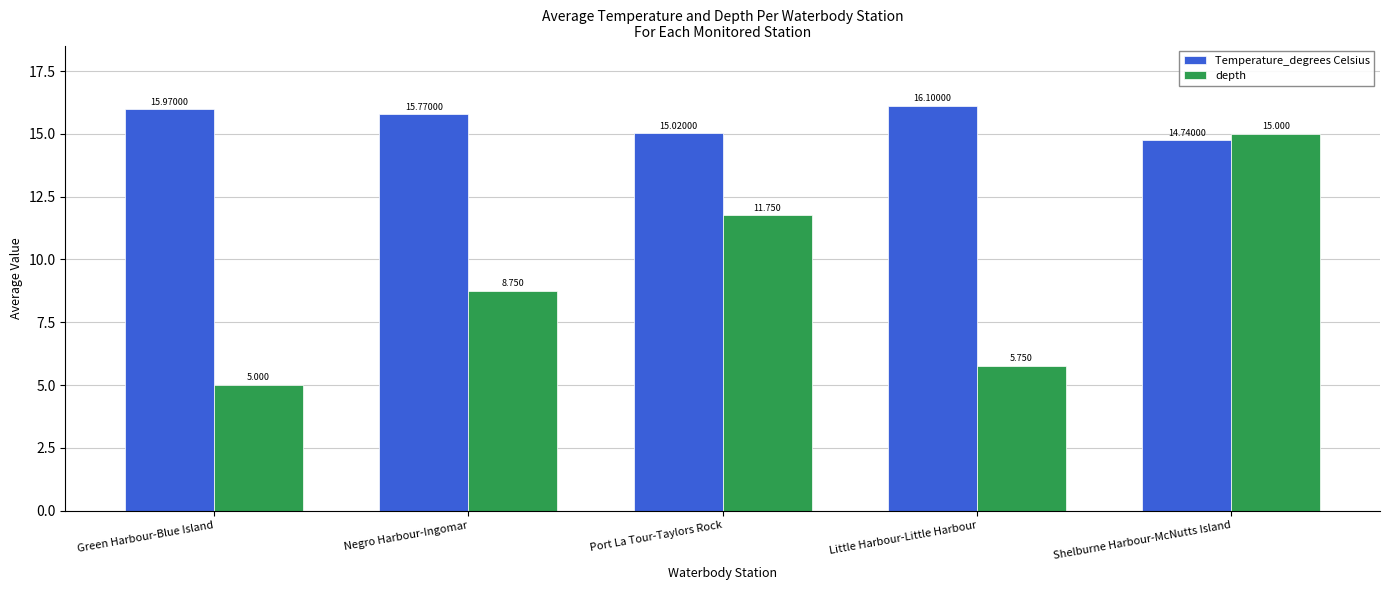

Is the value of depth at Negro Harbour-Ingomar greater than the value of Temperature_degrees Celsius at Little Harbour-Little Harbour?

No